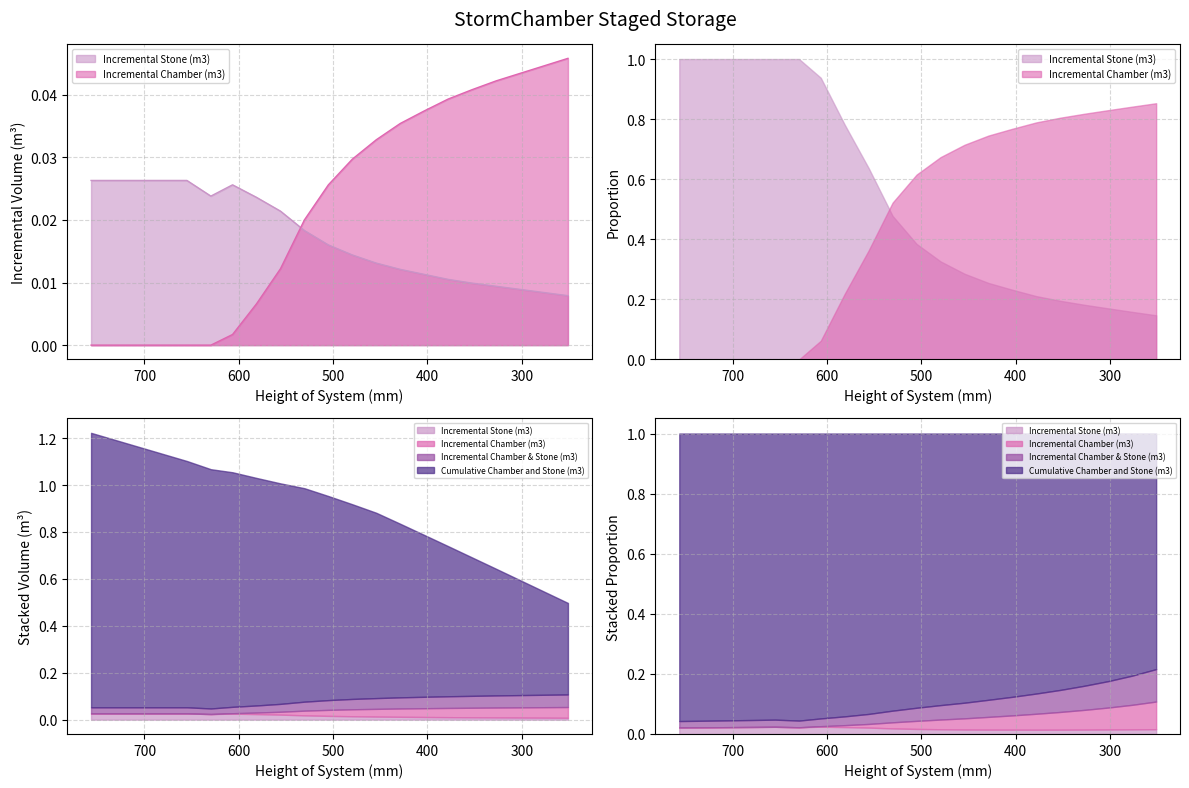

At which category is the sum across all series the highest?

251.0